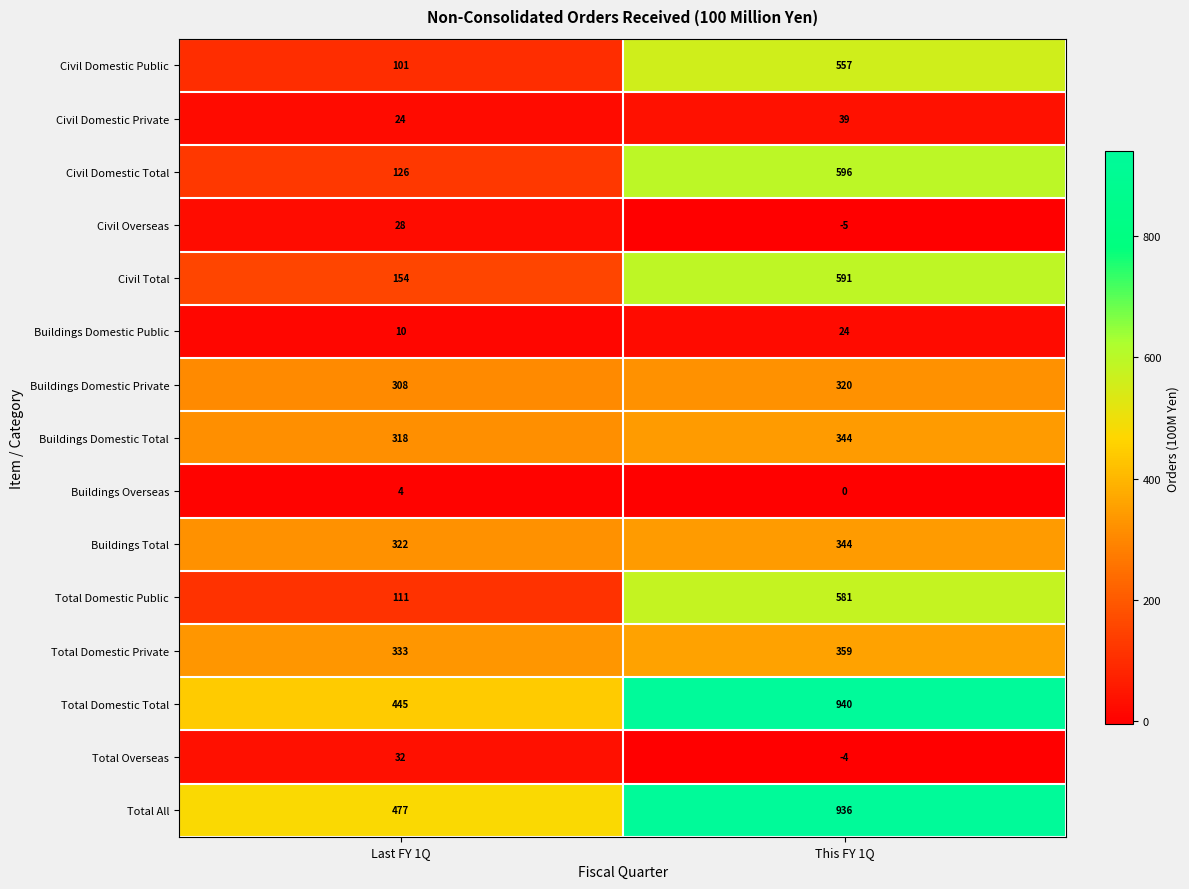

Which series has the largest total across all categories?

Total All